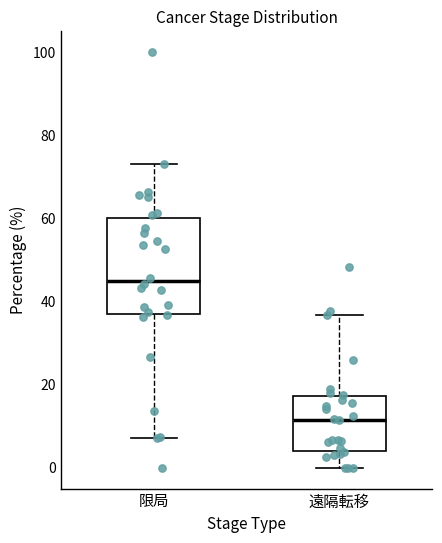

Reading left to right, transcribe this box plot: for each box, give where its median line is, the range the box spans, and where its two whiskers end, as read against the y-axis. The values are not printed on the chart, so give them approximately, as read against the axis.

限局: median 44, box 38 to 60, whiskers 8 to 74
遠隔転移: median 12, box 4 to 18, whiskers 0 to 36